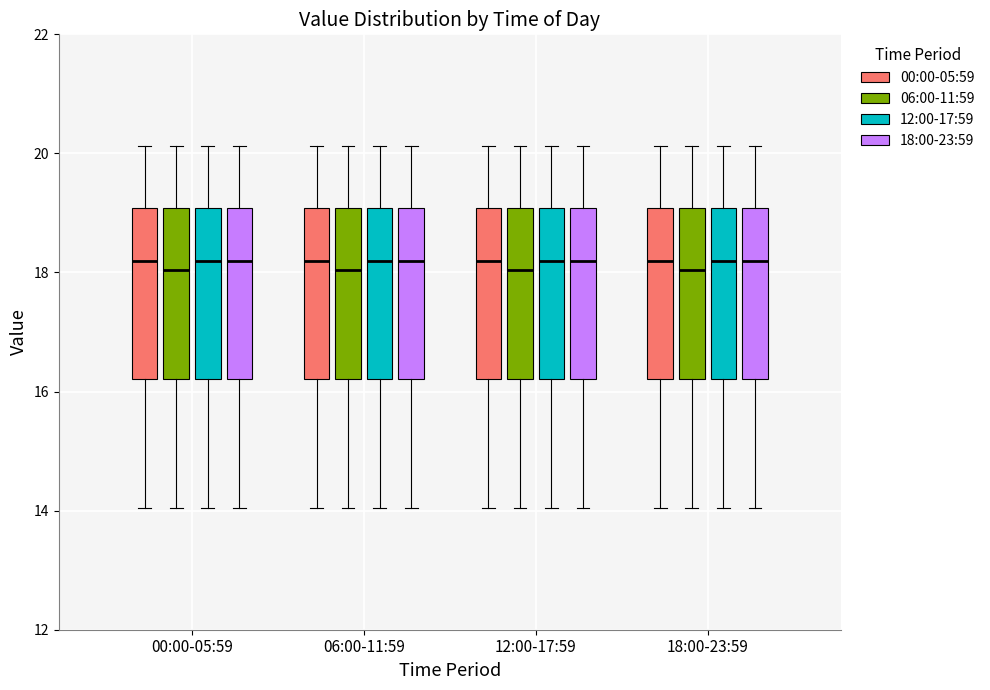

Reading left to right, transcribe this box plot: for each box, give where its median line is, the range the box spans, and where its two whiskers end, as read against the y-axis. The values are not printed on the chart, so give them approximately, as read against the axis.

00:00-05:59 (00:00-05:59): median 18.2, box 16.2 to 19.0, whiskers 14.0 to 20.2
00:00-05:59 (06:00-11:59): median 18.0, box 16.2 to 19.0, whiskers 14.0 to 20.2
00:00-05:59 (12:00-17:59): median 18.2, box 16.2 to 19.0, whiskers 14.0 to 20.2
00:00-05:59 (18:00-23:59): median 18.2, box 16.2 to 19.0, whiskers 14.0 to 20.2
06:00-11:59 (00:00-05:59): median 18.2, box 16.2 to 19.0, whiskers 14.0 to 20.2
06:00-11:59 (06:00-11:59): median 18.0, box 16.2 to 19.0, whiskers 14.0 to 20.2
06:00-11:59 (12:00-17:59): median 18.2, box 16.2 to 19.0, whiskers 14.0 to 20.2
06:00-11:59 (18:00-23:59): median 18.2, box 16.2 to 19.0, whiskers 14.0 to 20.2
12:00-17:59 (00:00-05:59): median 18.2, box 16.2 to 19.0, whiskers 14.0 to 20.2
12:00-17:59 (06:00-11:59): median 18.0, box 16.2 to 19.0, whiskers 14.0 to 20.2
12:00-17:59 (12:00-17:59): median 18.2, box 16.2 to 19.0, whiskers 14.0 to 20.2
12:00-17:59 (18:00-23:59): median 18.2, box 16.2 to 19.0, whiskers 14.0 to 20.2
18:00-23:59 (00:00-05:59): median 18.2, box 16.2 to 19.0, whiskers 14.0 to 20.2
18:00-23:59 (06:00-11:59): median 18.0, box 16.2 to 19.0, whiskers 14.0 to 20.2
18:00-23:59 (12:00-17:59): median 18.2, box 16.2 to 19.0, whiskers 14.0 to 20.2
18:00-23:59 (18:00-23:59): median 18.2, box 16.2 to 19.0, whiskers 14.0 to 20.2